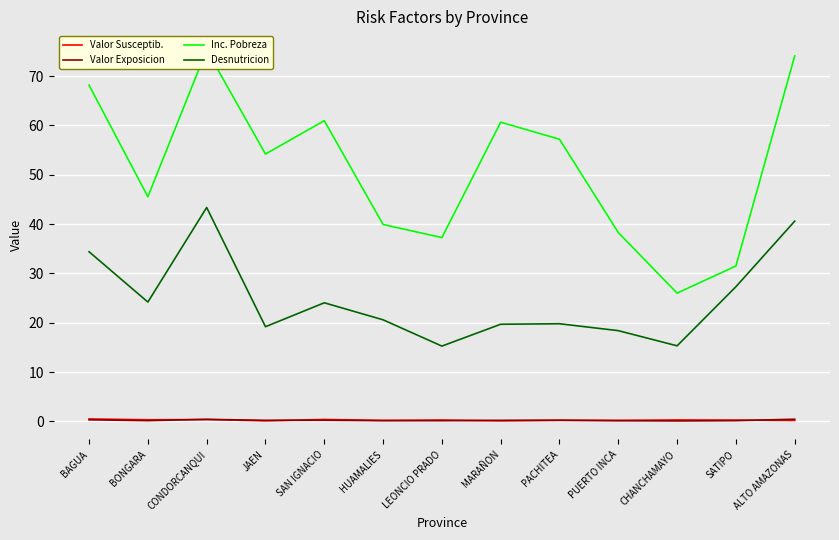

What is the total value across all series at BAGUA?

103.4